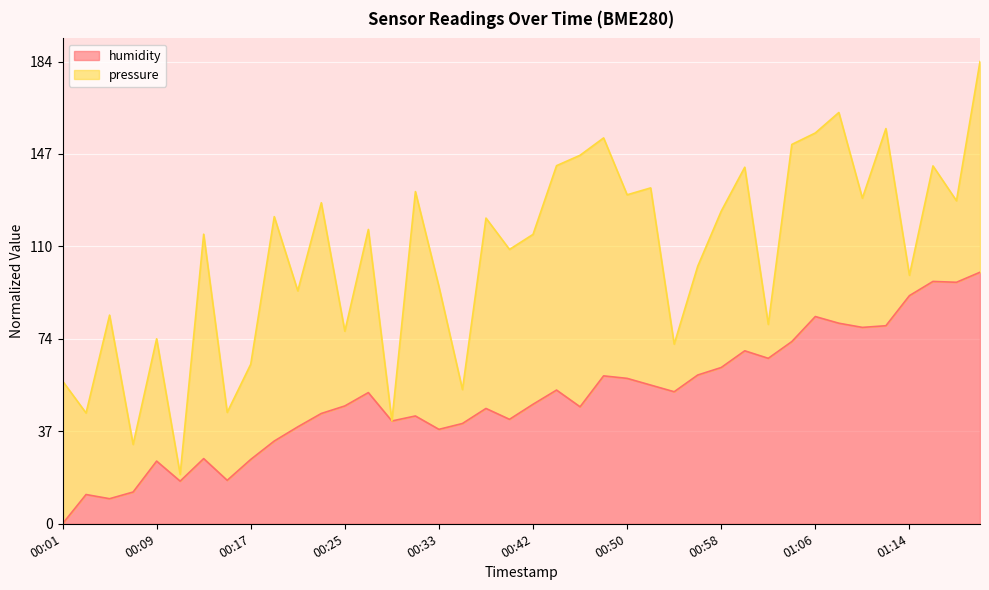

What is the approximate value at 00:27?

52.2